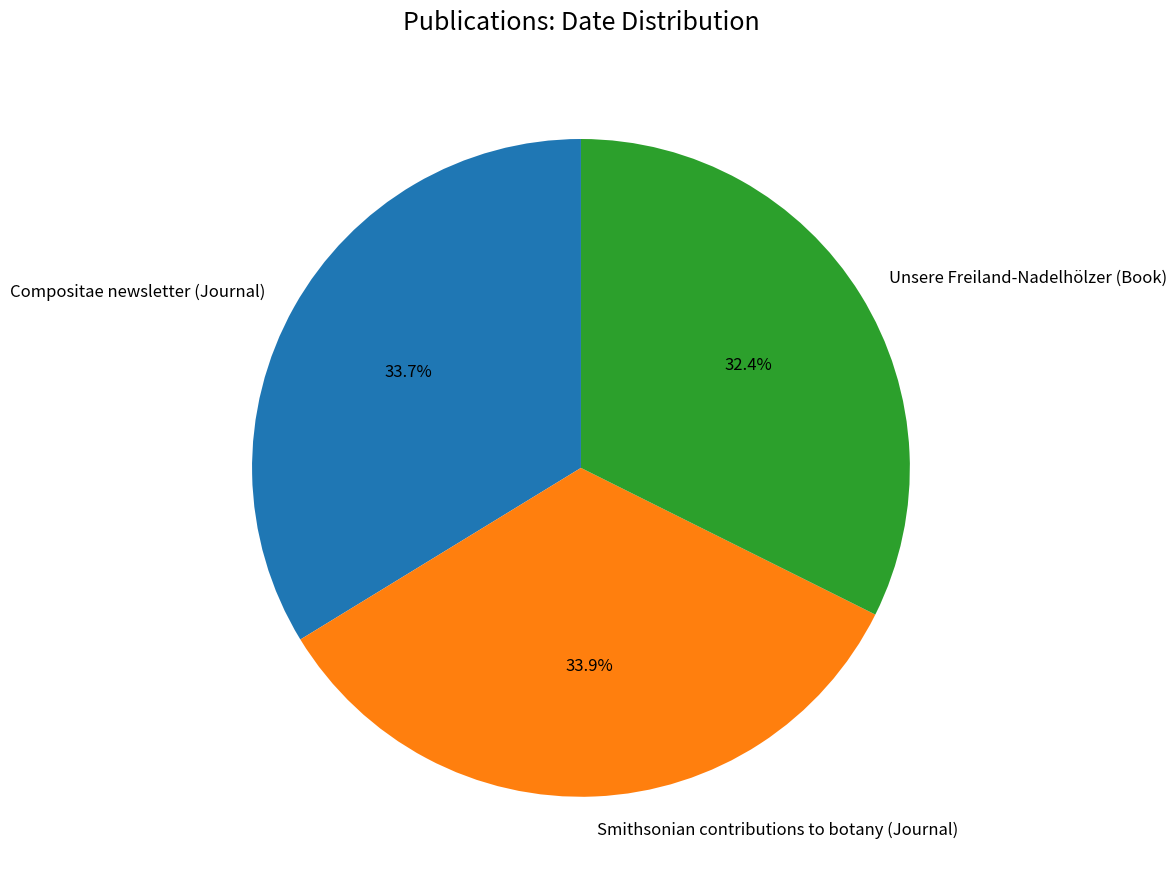

Does any single category account for the majority?

No